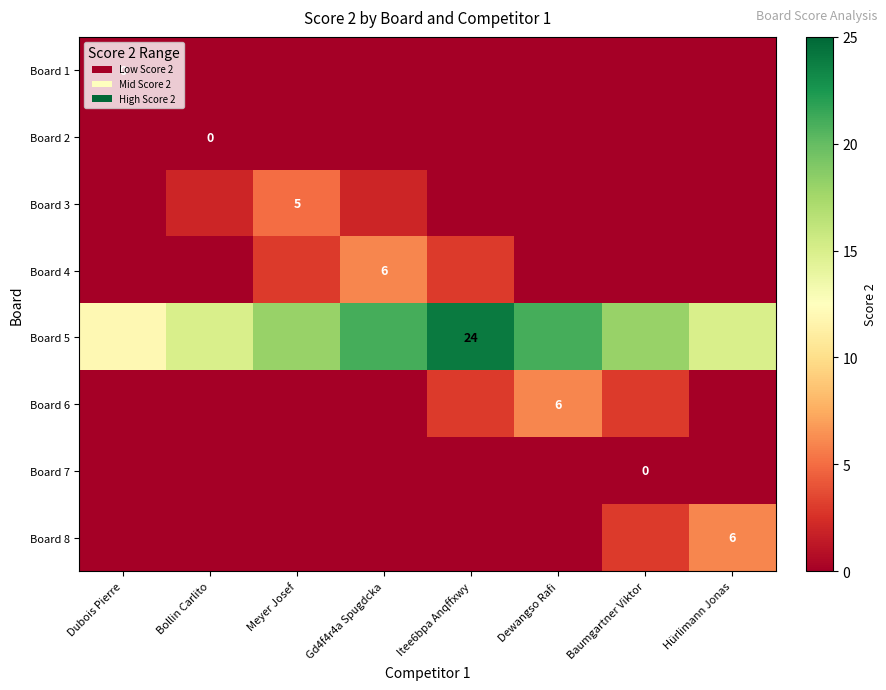

Is it true that Board 3 equals 0 at Itee6bpa Anqffxwy?

True